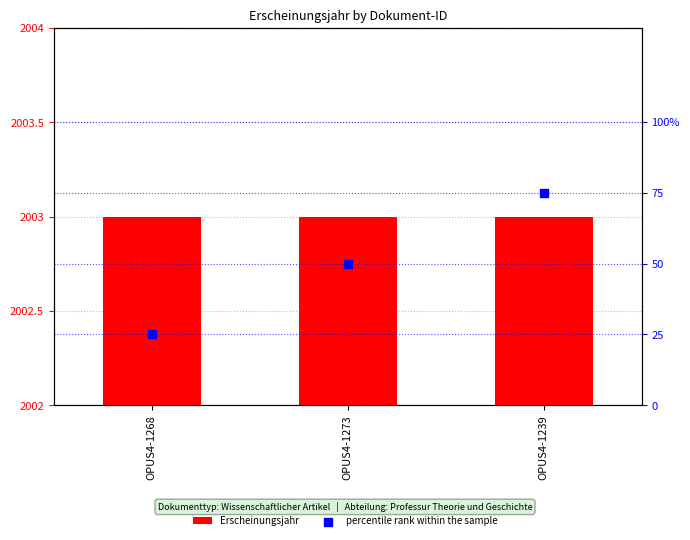

Which series contains the lowest Y value?

percentile rank within the sample